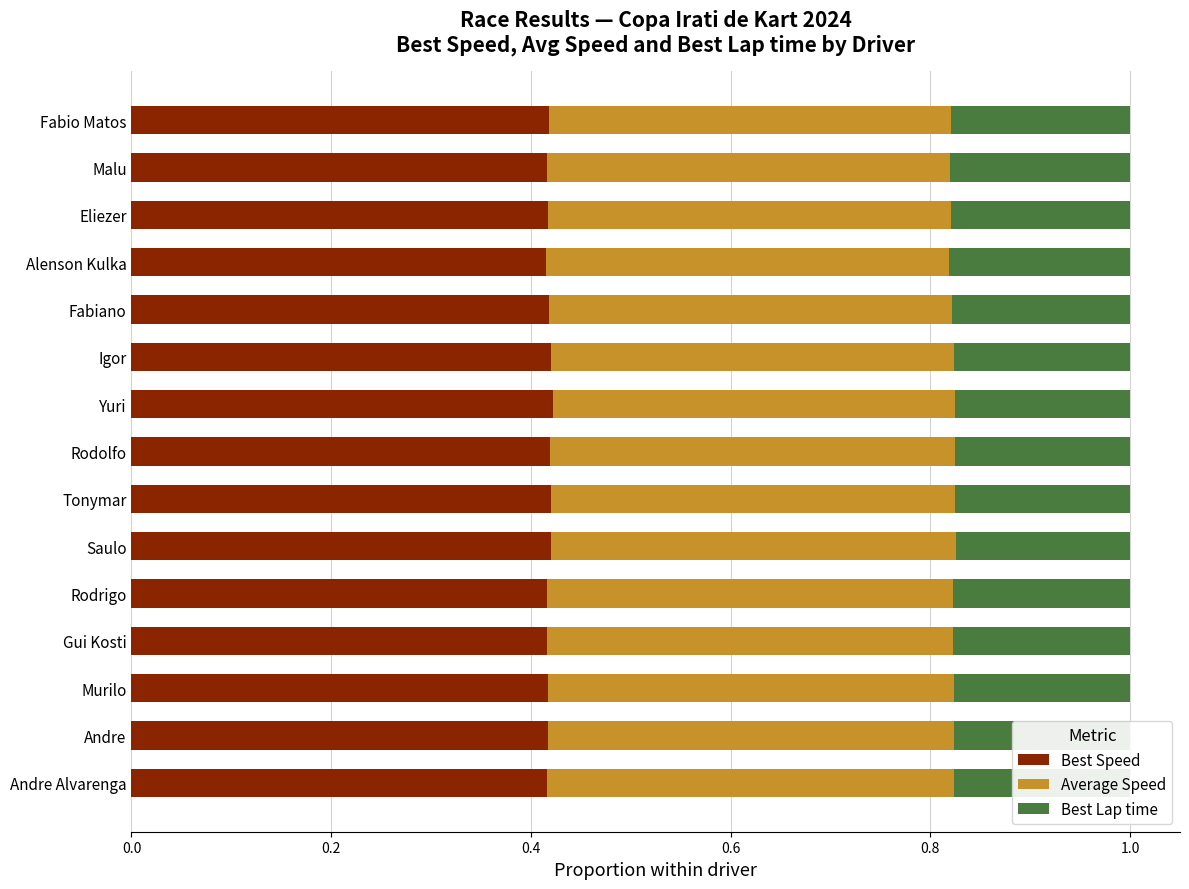

How many Best Speed values are between 0 and 1?

15